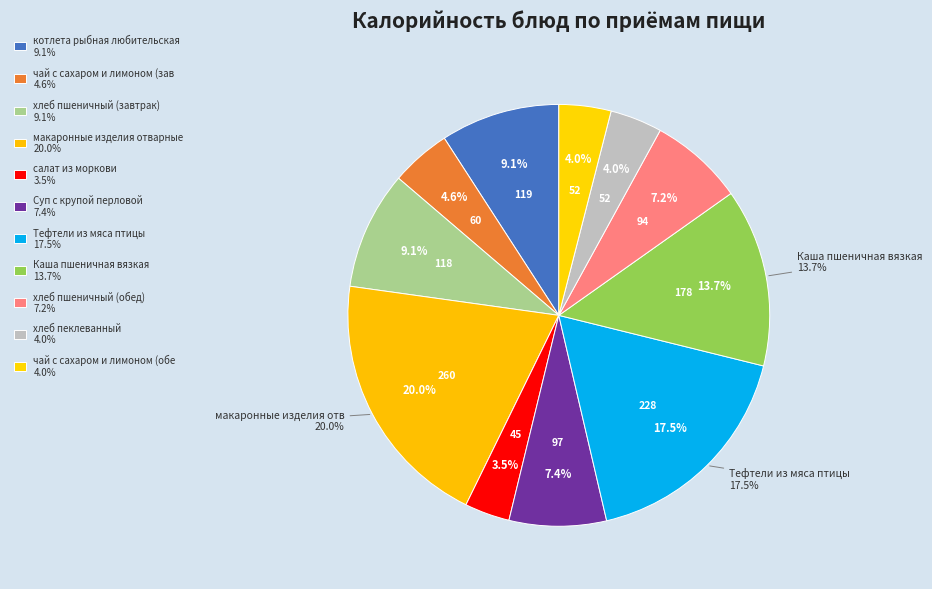

Is it true that Суп с крупой перловой is 7% of the pie?

True